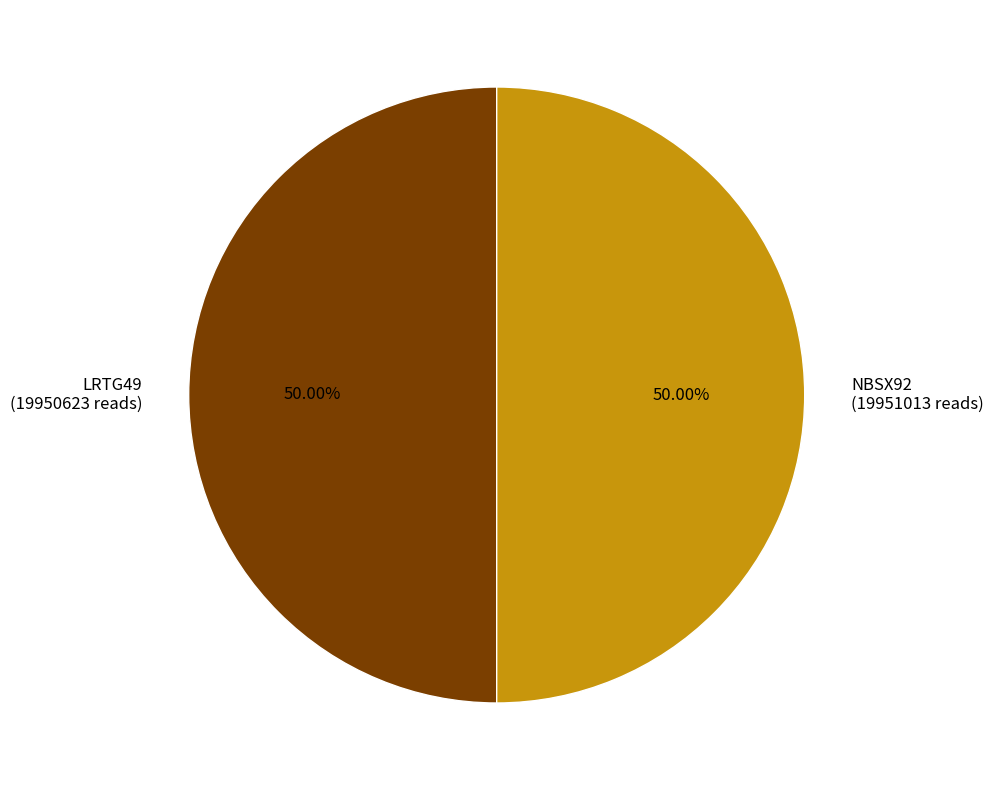

Approximately how many times larger is the value at NBSX92 (19951013 reads) compared to LRTG49 (19950623 reads)?

1.0